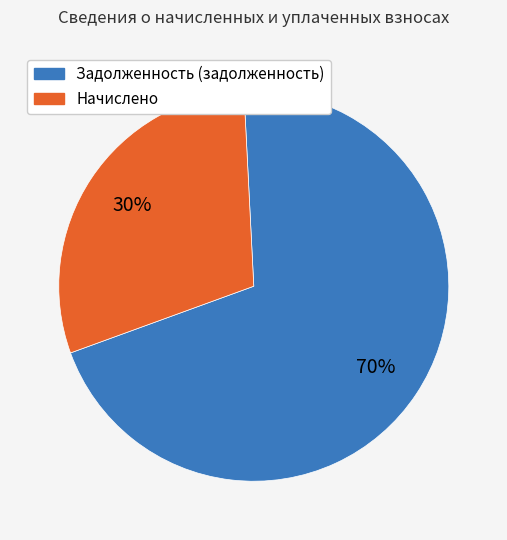

Combined, do Задолженность (задолженность) and Начислено account for over 50%?

Yes